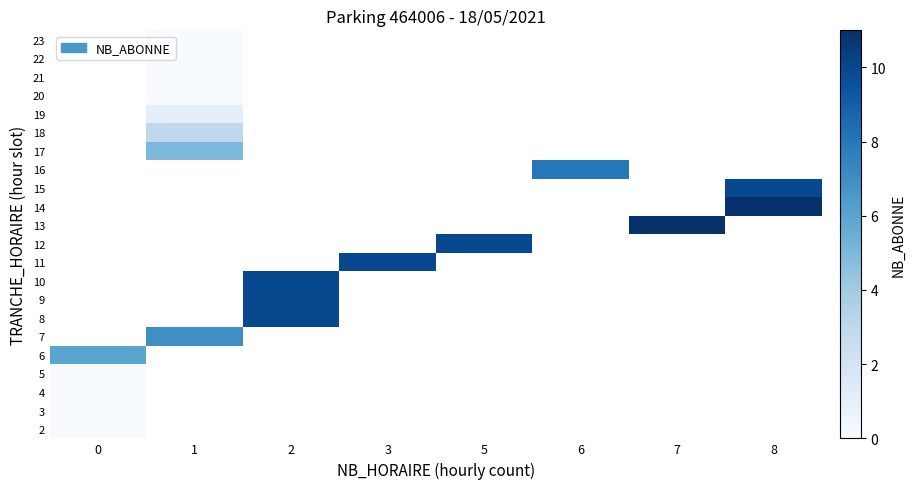

How many values in 12 are above zero?

1